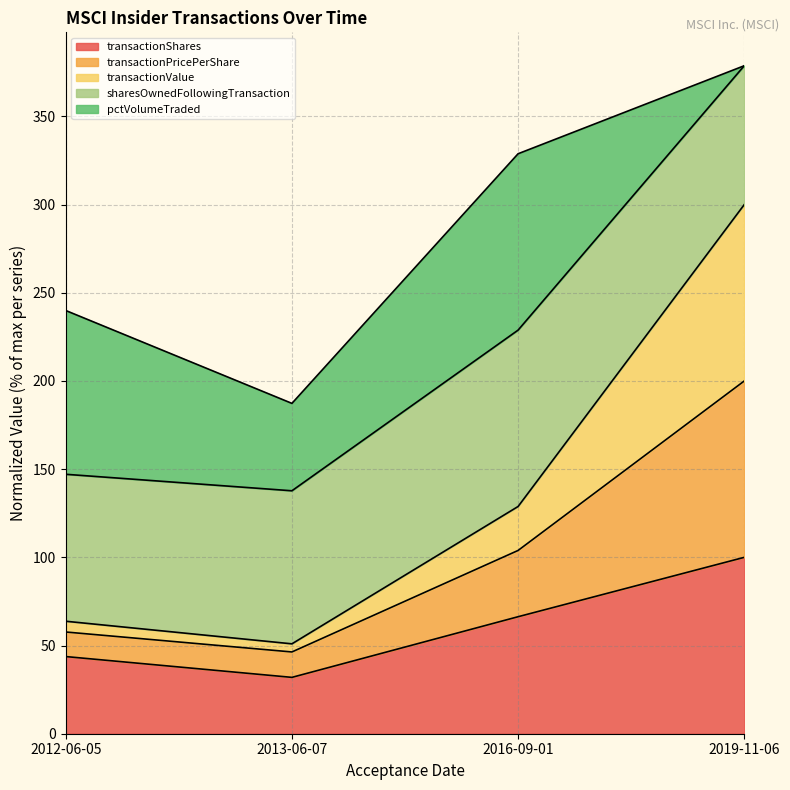

What is the difference between the maximum and minimum values in the transactionShares series?

68.0